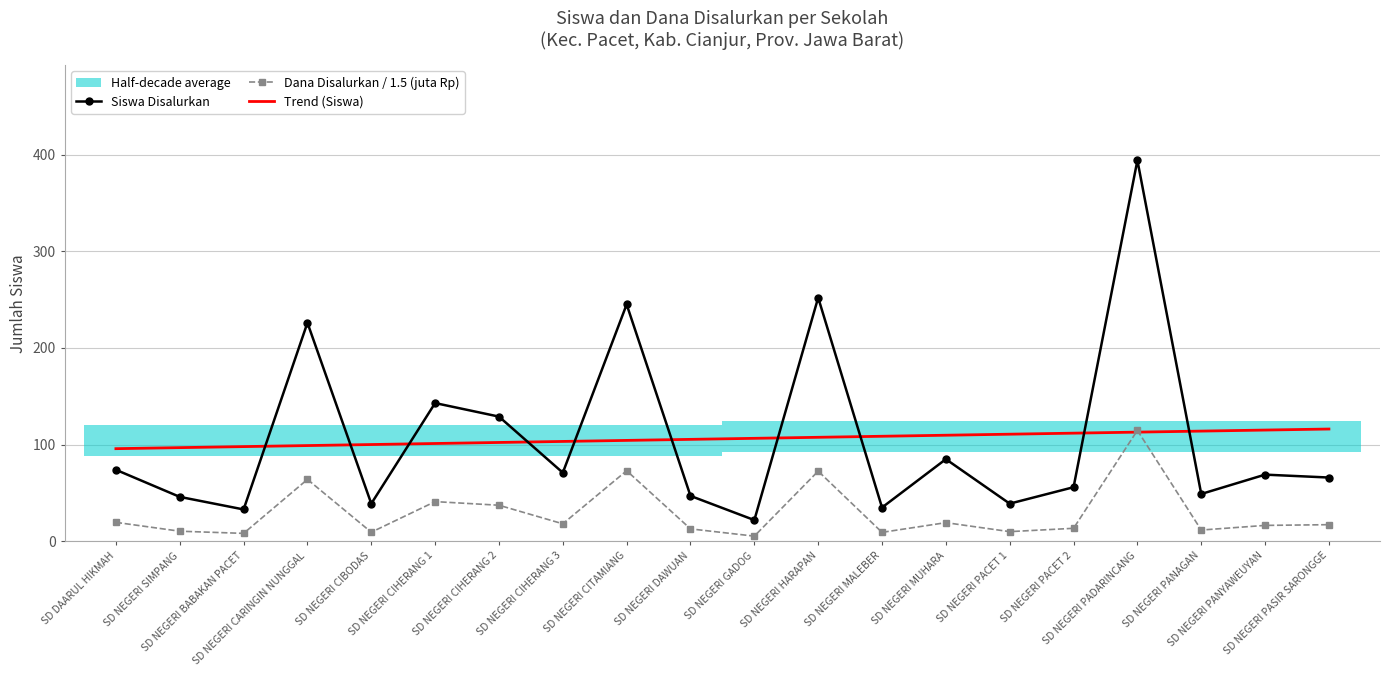

What position from the right is SD NEGERI PASIR SARONGGE?

1